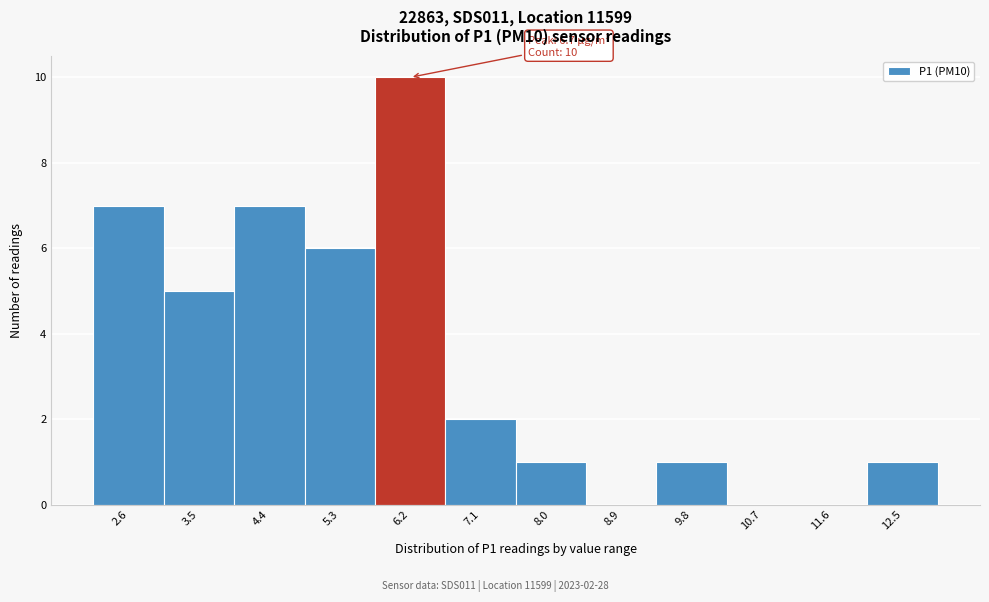

Reading left to right, extract all data points from this chart.

2.6=7	3.5=5	4.4=7	5.3=6	6.2=10	7.1=2	8.0=1	8.9=0	9.8=1	10.7=0	11.6=0	12.5=1